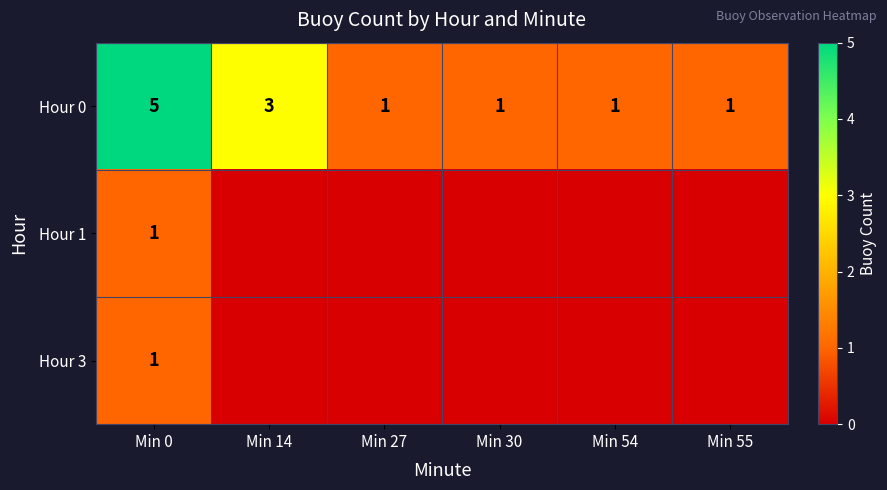

What is the sum of the Hour 0 values at Min 14 and Min 30?

4